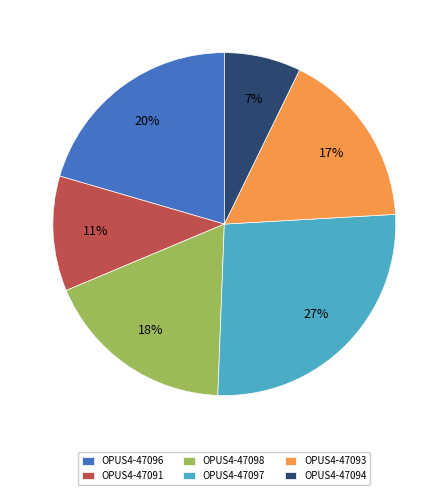

Is there a majority slice in this chart?

No